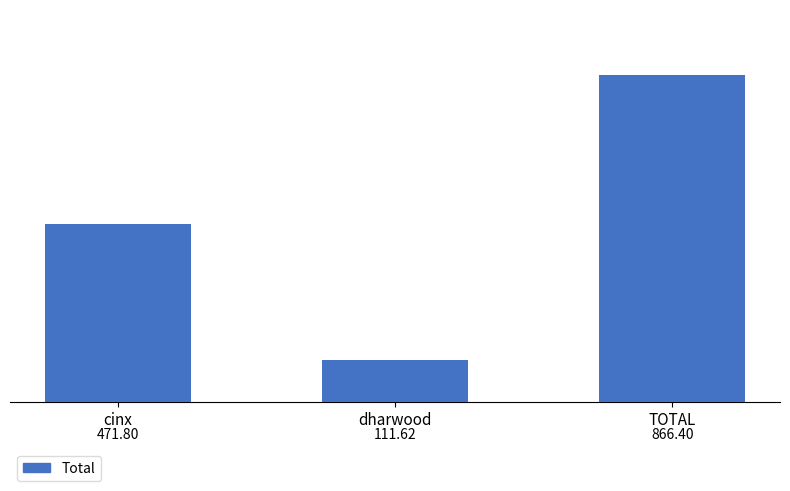

What is the smallest value displayed?

111.6